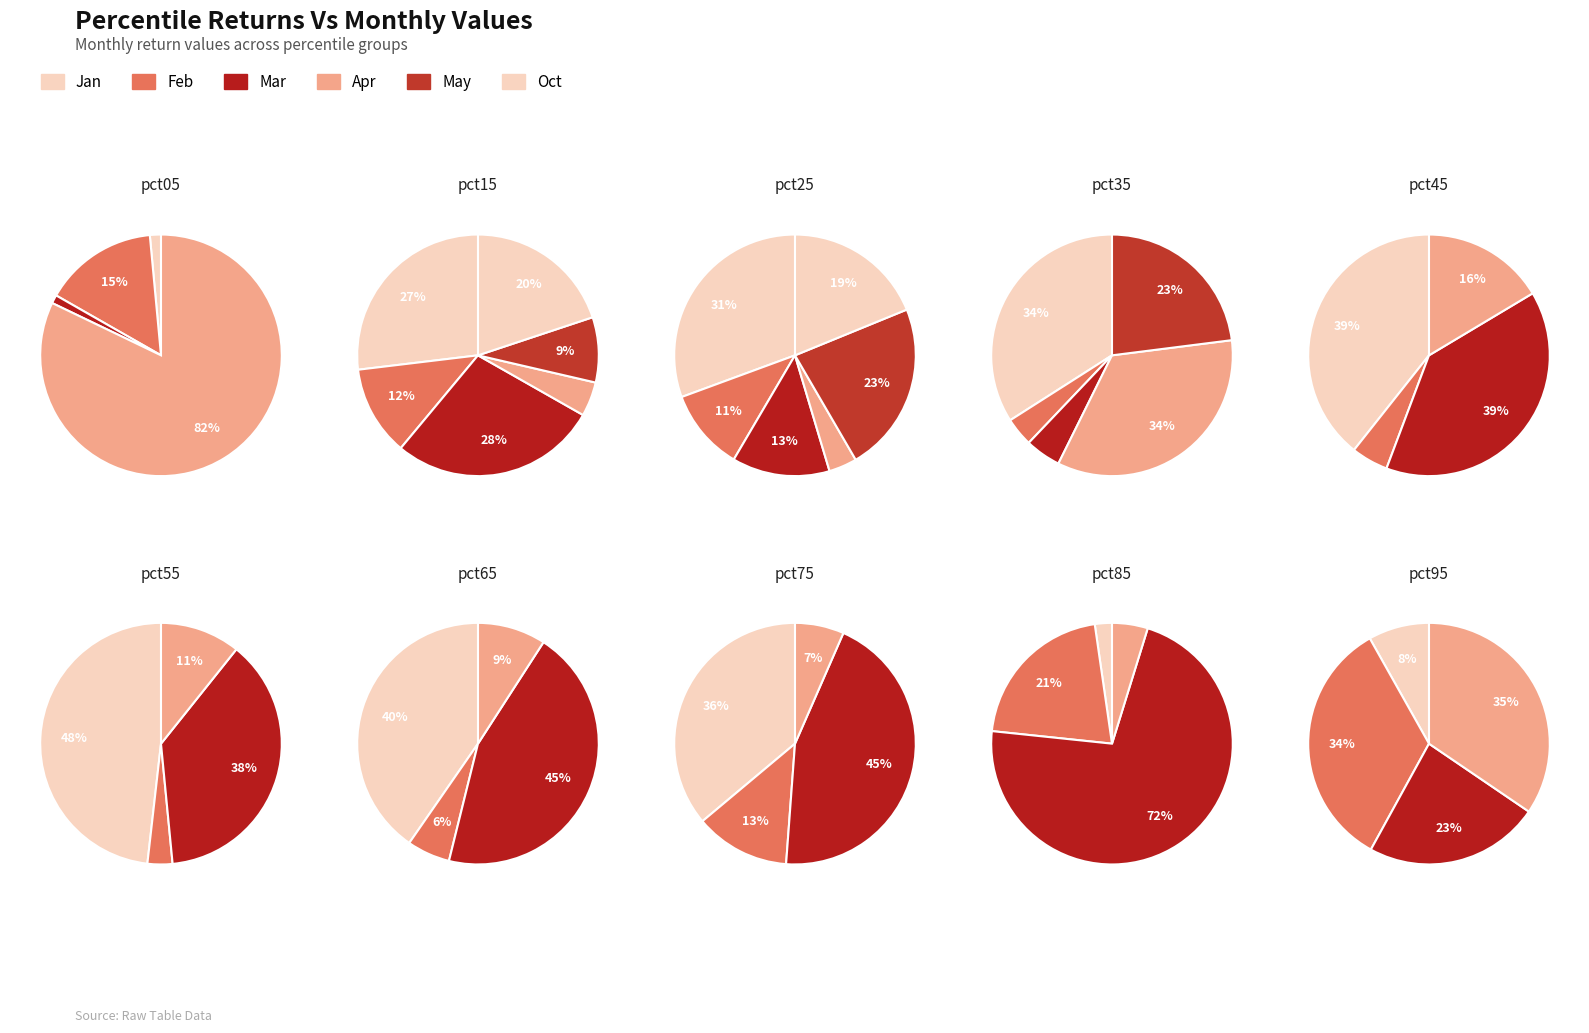

Which category has the biggest portion of the pie?

pct05